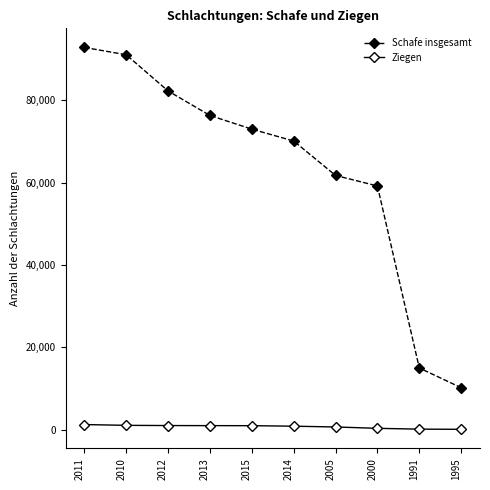

The value of Schafe insgesamt at 2015 is 72974. True or false?

True